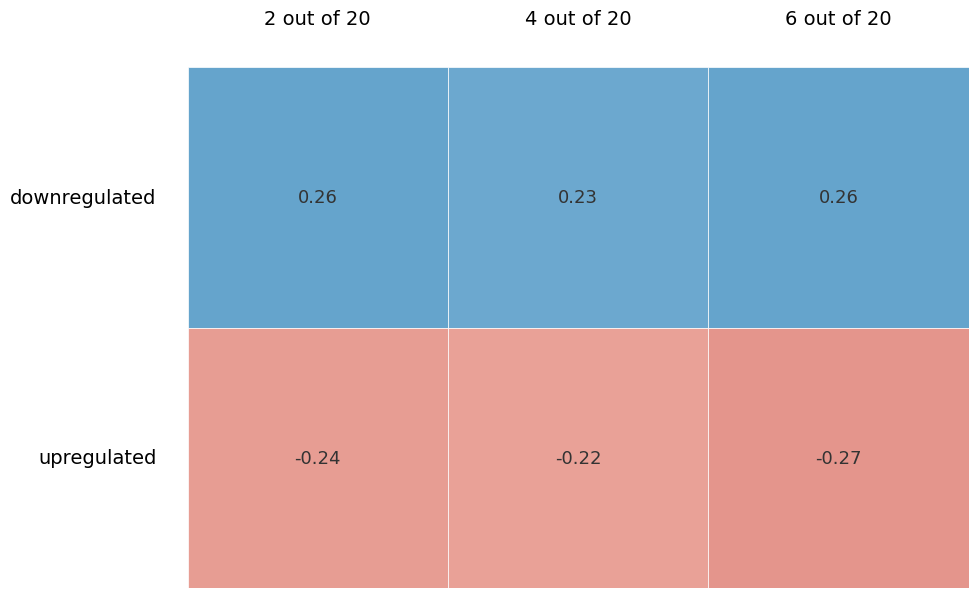

Reading right to left, list all the values displayed in this chart.

downregulated: 0.3	0.2	0.3
upregulated: -0.3	-0.2	-0.2